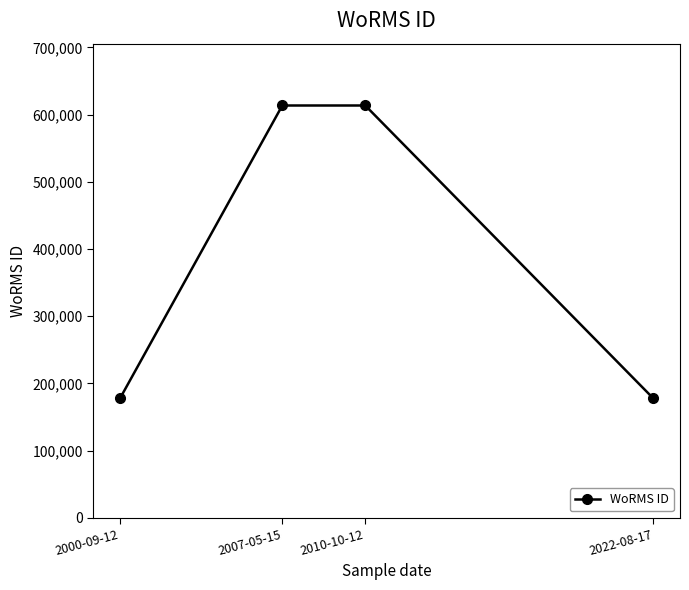

What is the change in value from 2000-09-12 to 2007-05-15?

+436004